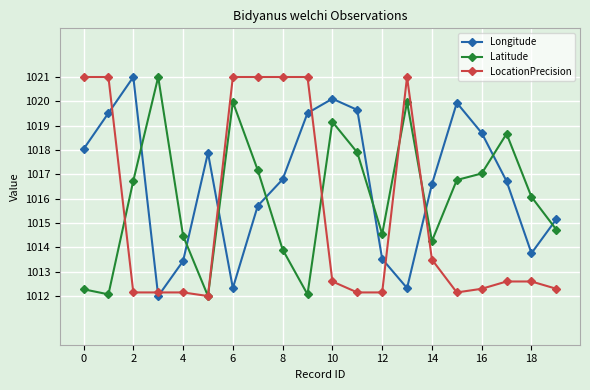

Does the chart have visible grid lines?

Yes